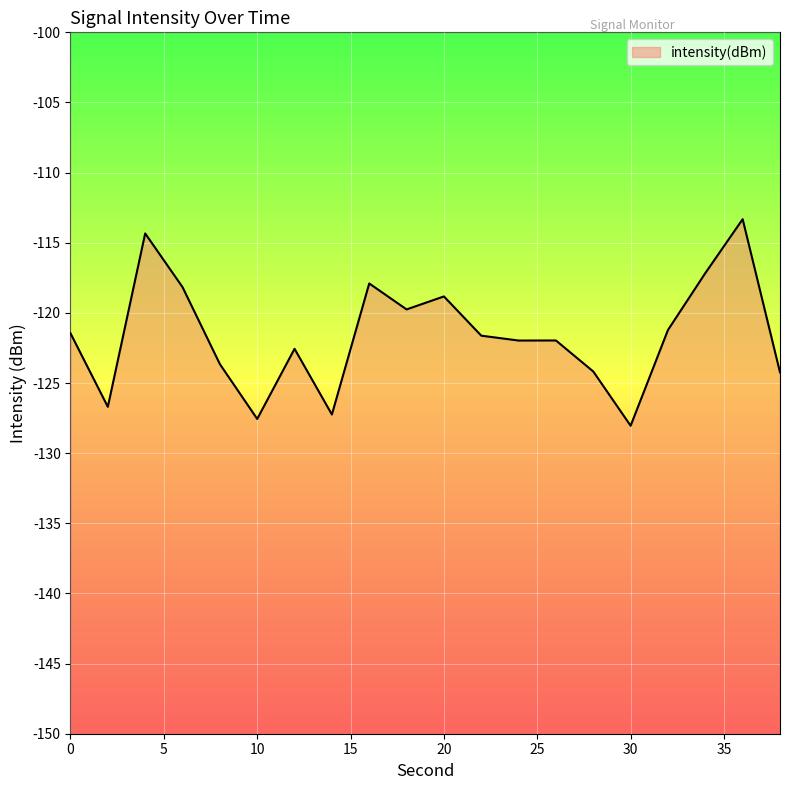

Reading left to right, transcribe all the data shown in this chart.

-121.5	-126.7	-114.3	-118.2	-123.7	-127.6	-122.6	-127.2	-117.9	-119.8	-118.8	-121.6	-122.0	-122.0	-124.2	-128.0	-121.2	-117.2	-113.3	-124.2